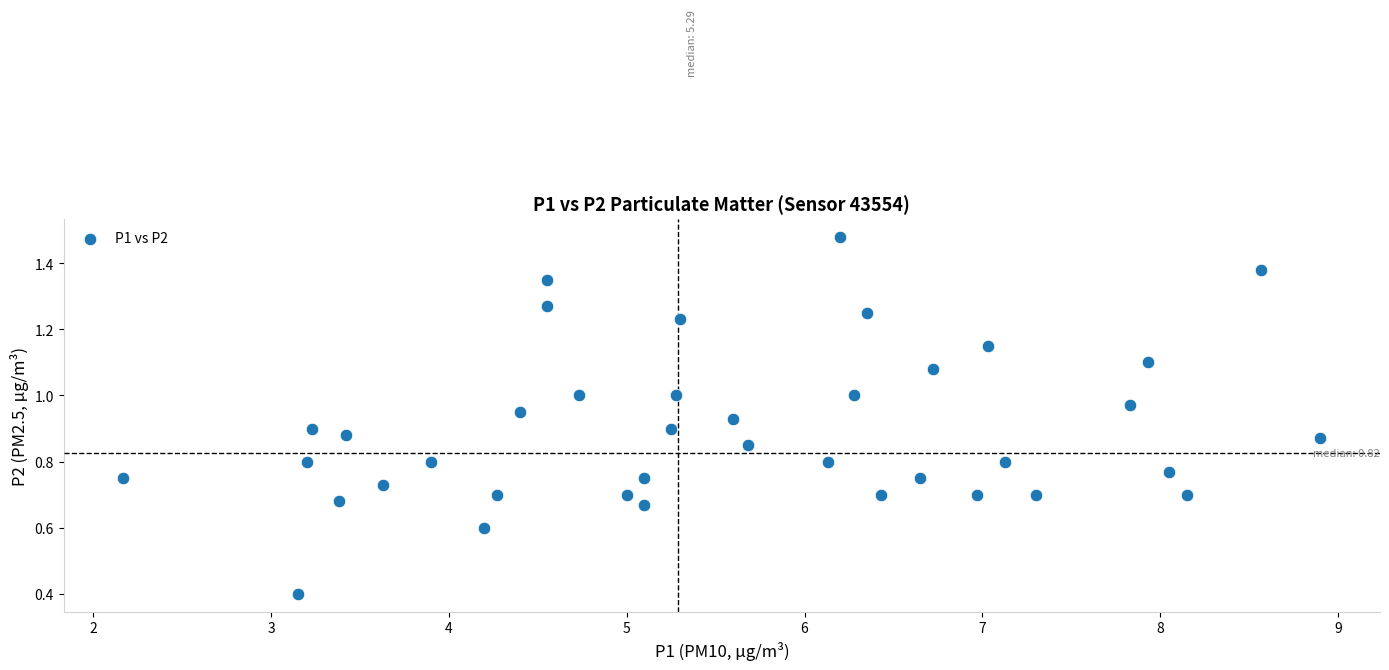

What Y value in the scatter plot is closest to 0?

0.4